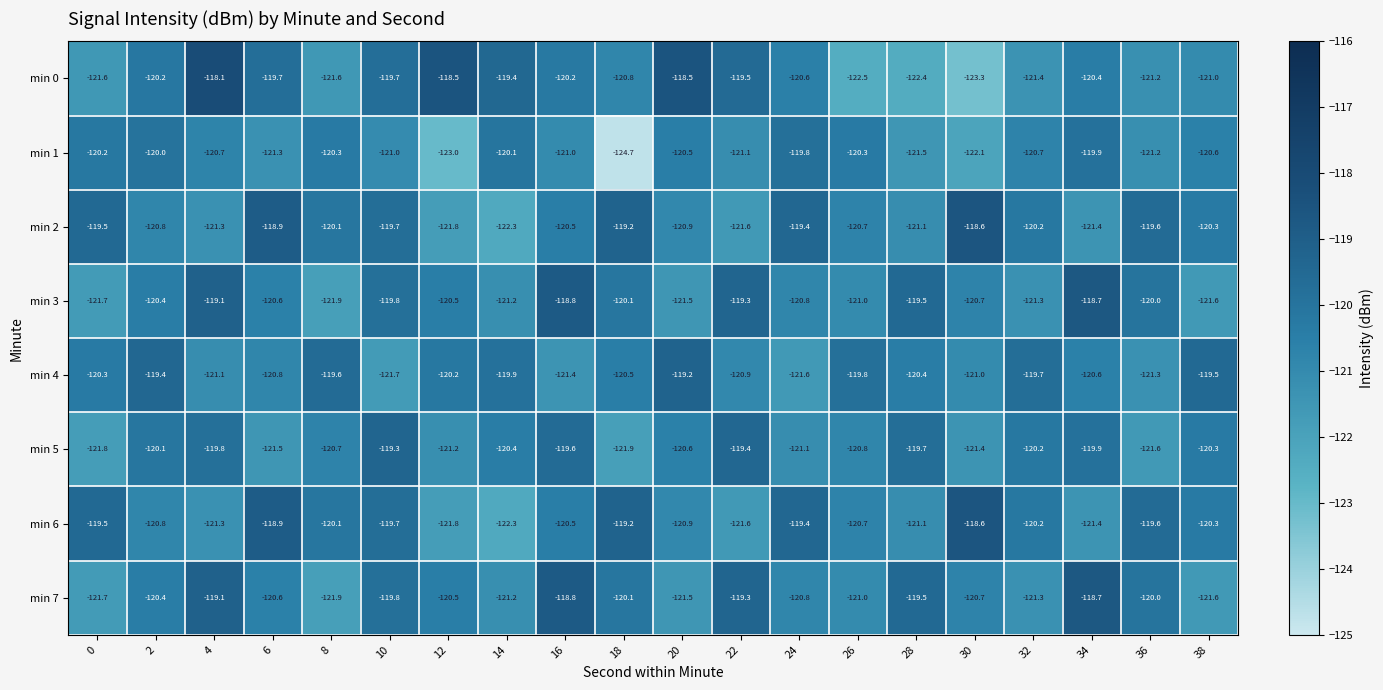

At which category is the sum across all series the highest?

4